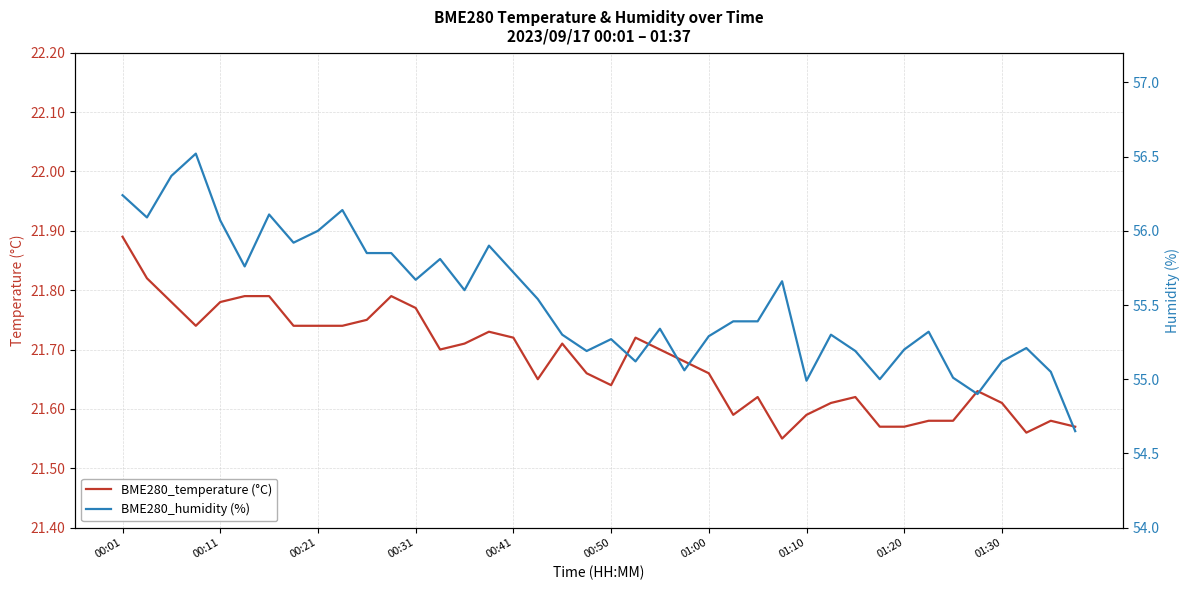

List the series in order of their overall mean, lowest first.

BME280_temperature (°C), BME280_humidity (%)